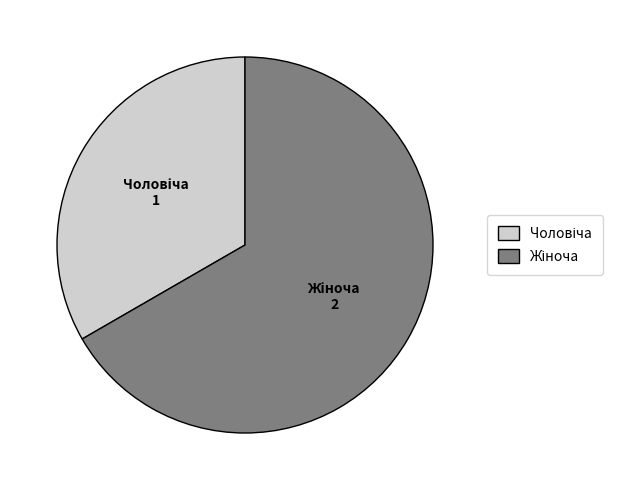

Does any single category account for the majority?

Yes